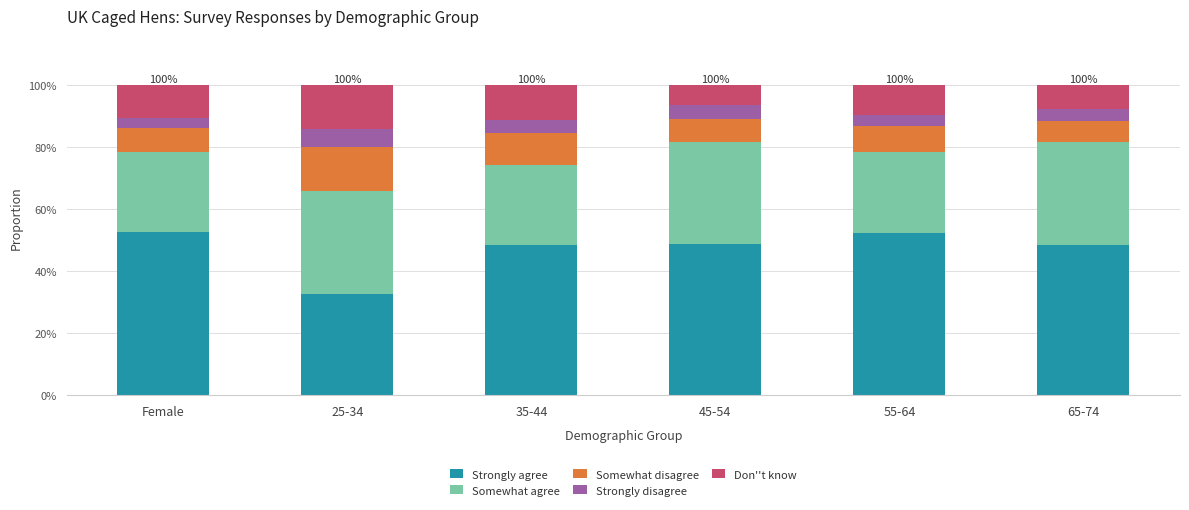

Does the chart contain any negative values?

No